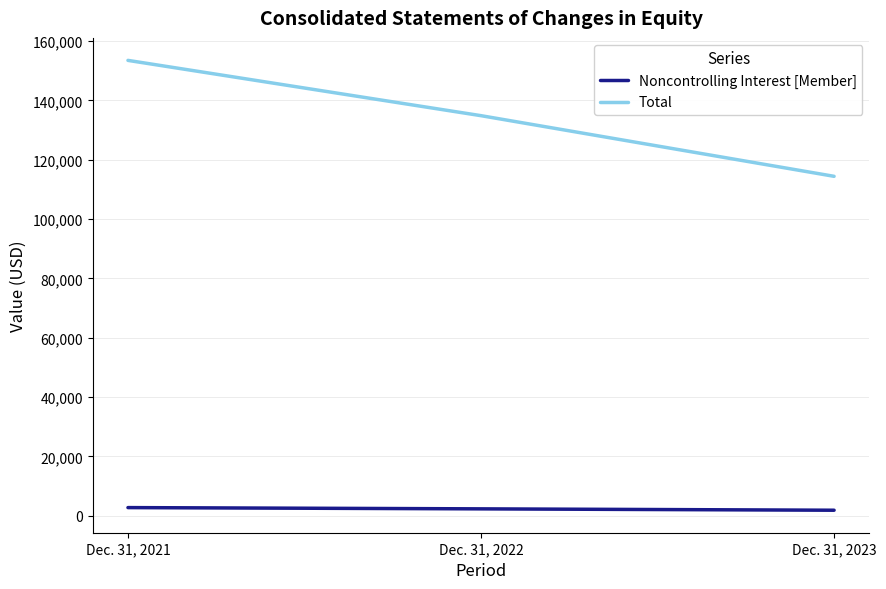

Is it true that Noncontrolling Interest [Member] equals 1876 at Dec. 31, 2023?

True